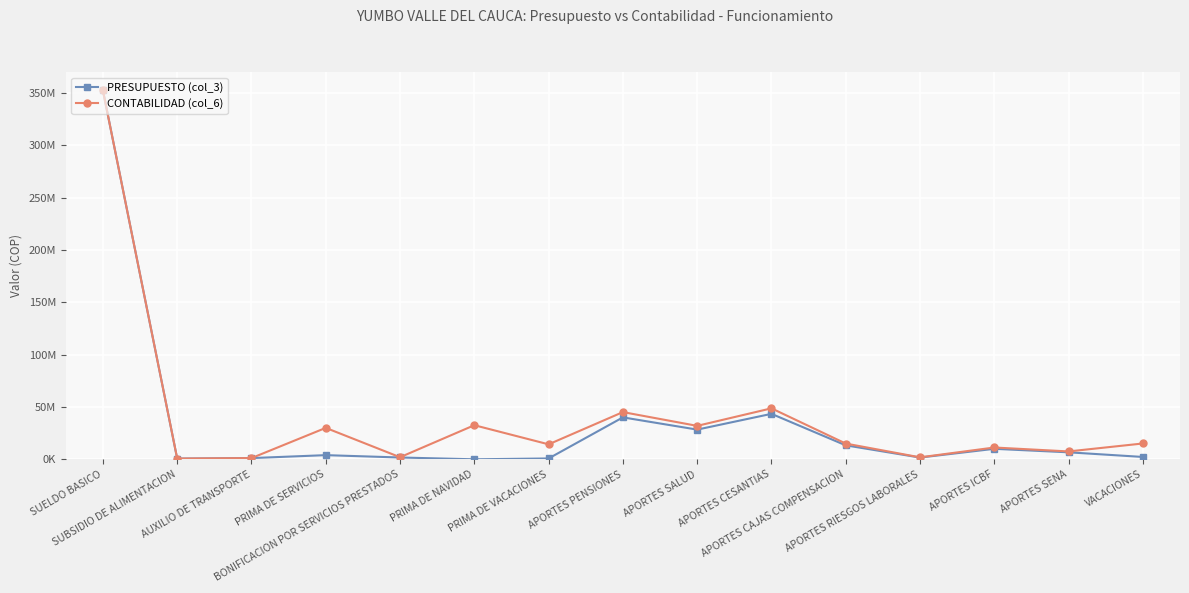

What is the sum of the PRESUPUESTO (col_3) values at VACACIONES and APORTES PENSIONES?

42318708.0